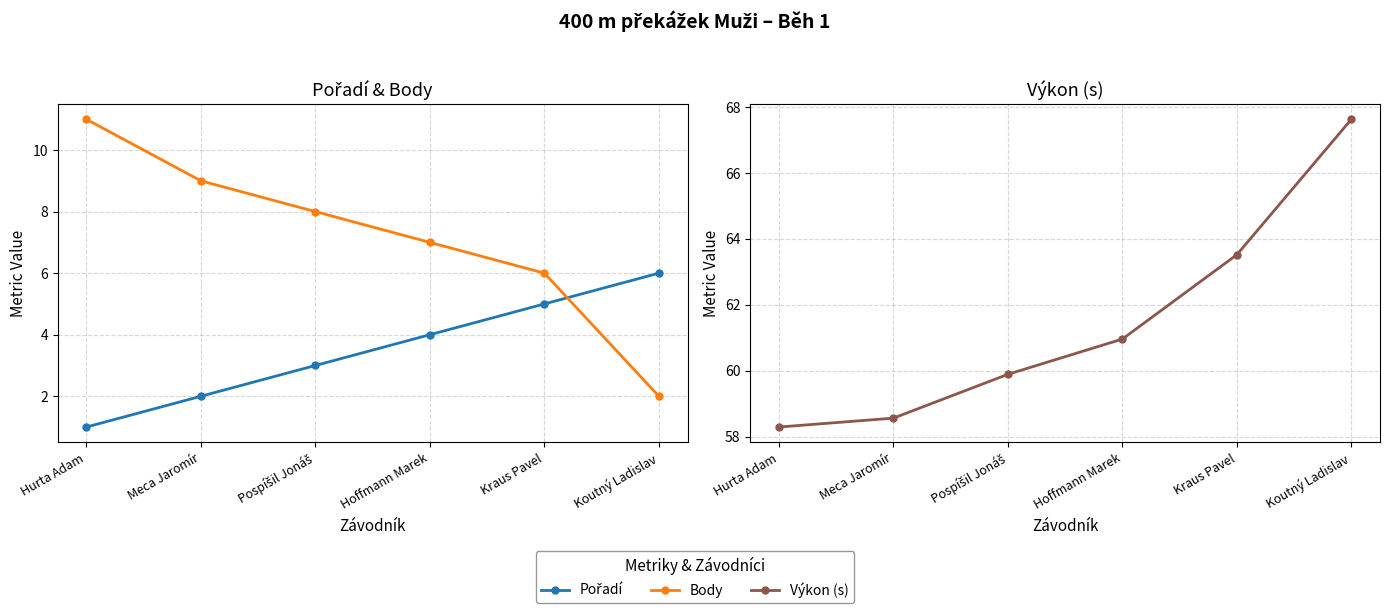

True or false: Pořadí has a value of 3.2 at Koutný Ladislav.

False